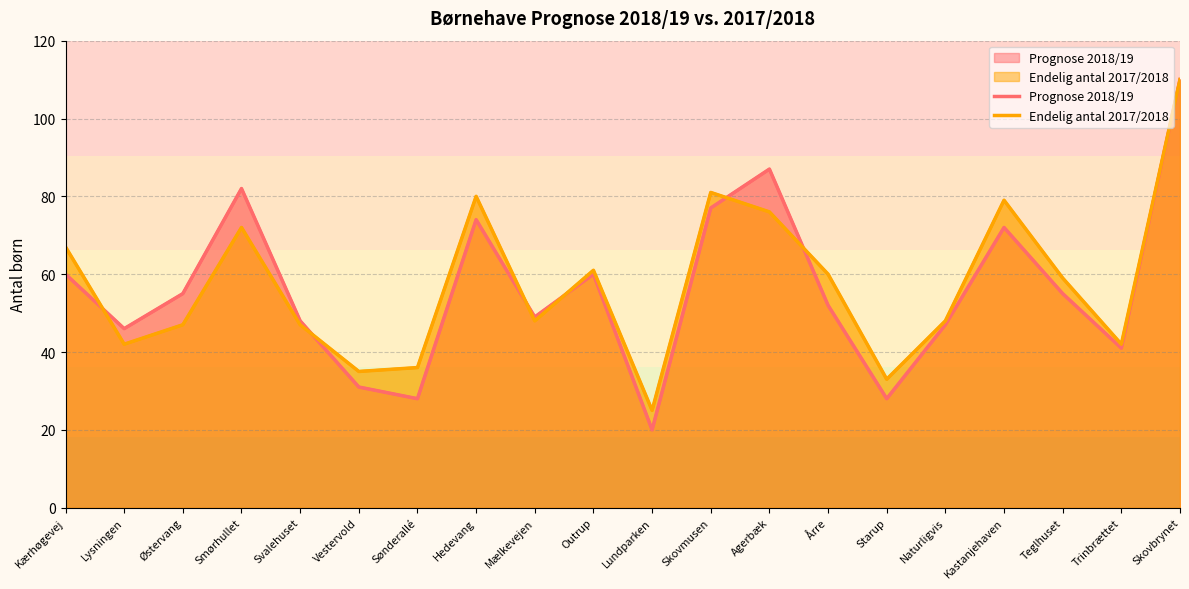

Reading left to right, list all the values displayed in this chart.

Prognose 2018/19: Kærhøgevej=60	Lysningen=46	Østervang=55	Smørhullet=82	Svalehuset=48	Vestervold=31	Sønderallé=28	Hedevang=74	Mælkevejen=49	Outrup=60	Lundparken=20	Skovmusen=77	Agerbæk=87	Årre=52	Starup=28	Naturligvis=47	Kastanjehaven=72	Teglhuset=55	Trinbrættet=41	Skovbrynet=110
Endelig antal 2017/2018: Kærhøgevej=67	Lysningen=42	Østervang=47	Smørhullet=72	Svalehuset=47	Vestervold=35	Sønderallé=36	Hedevang=80	Mælkevejen=48	Outrup=61	Lundparken=25	Skovmusen=81	Agerbæk=76	Årre=60	Starup=33	Naturligvis=48	Kastanjehaven=79	Teglhuset=59	Trinbrættet=42	Skovbrynet=110